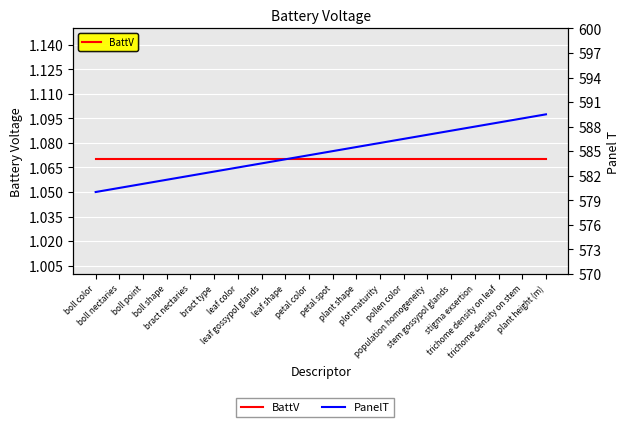

Count the number of categories in the chart.

20